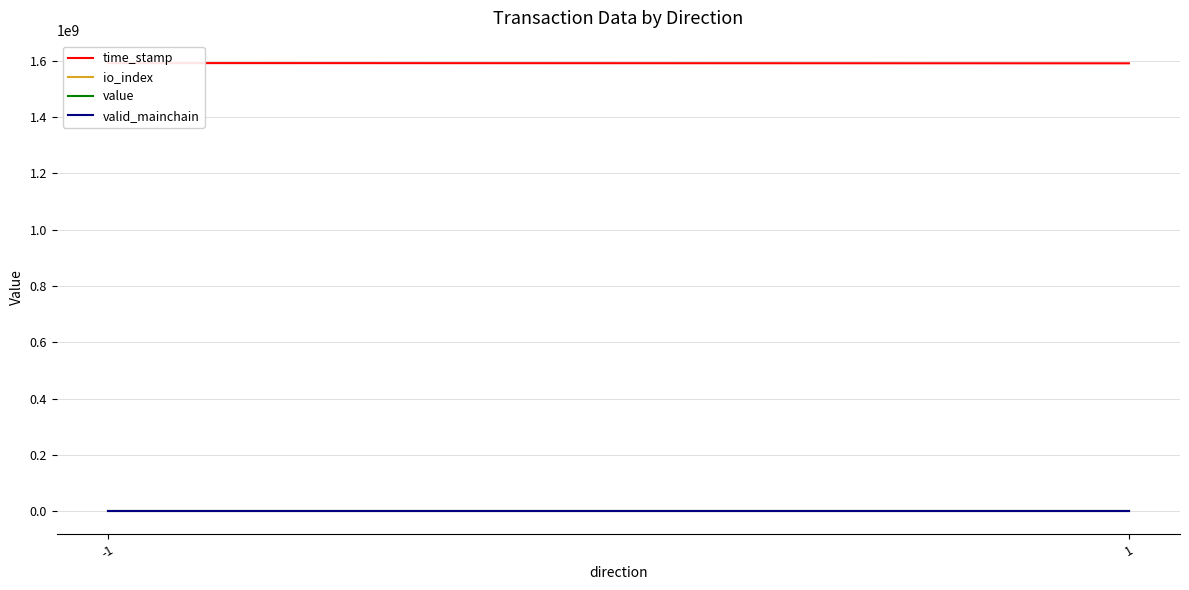

Which category has the lowest value in the value series?

-1